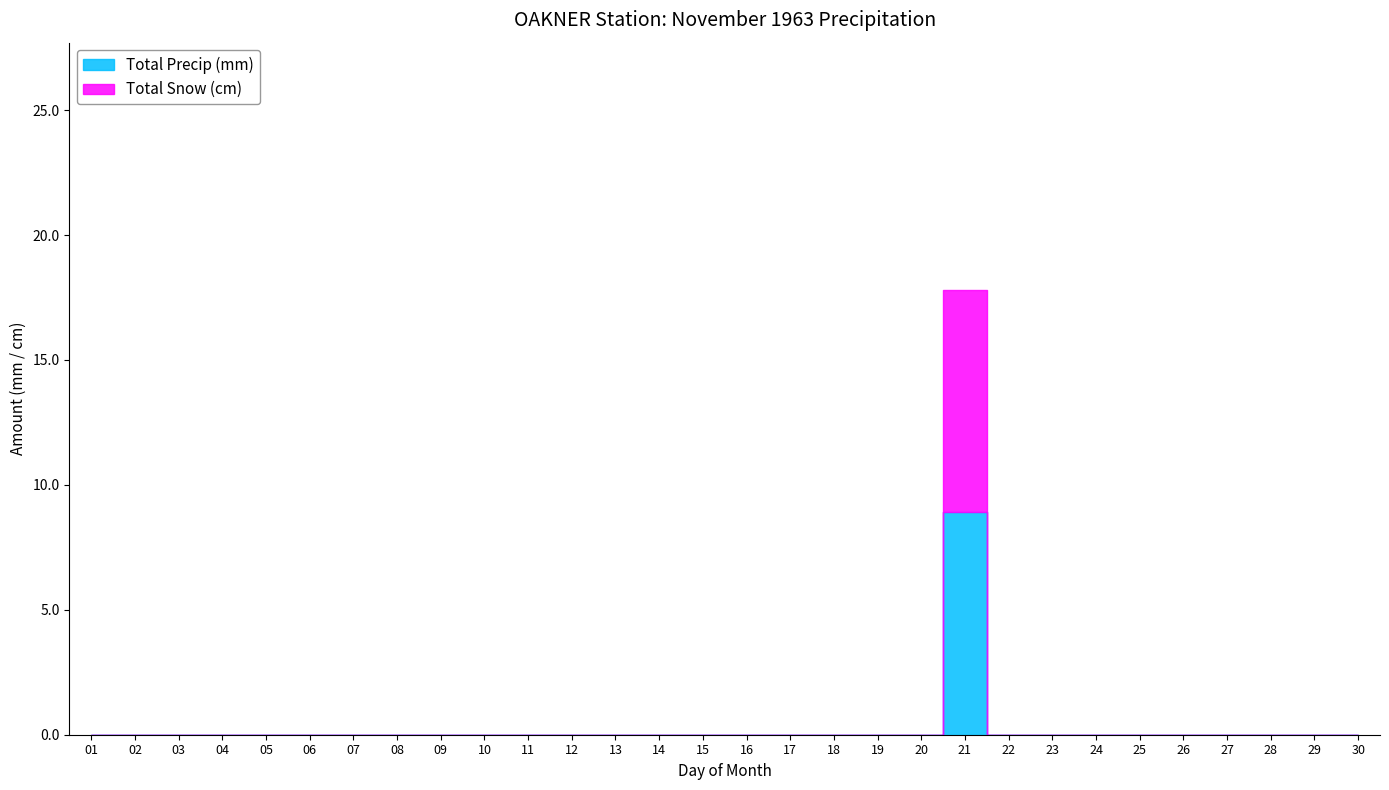

What is the maximum value shown in the chart?

8.9